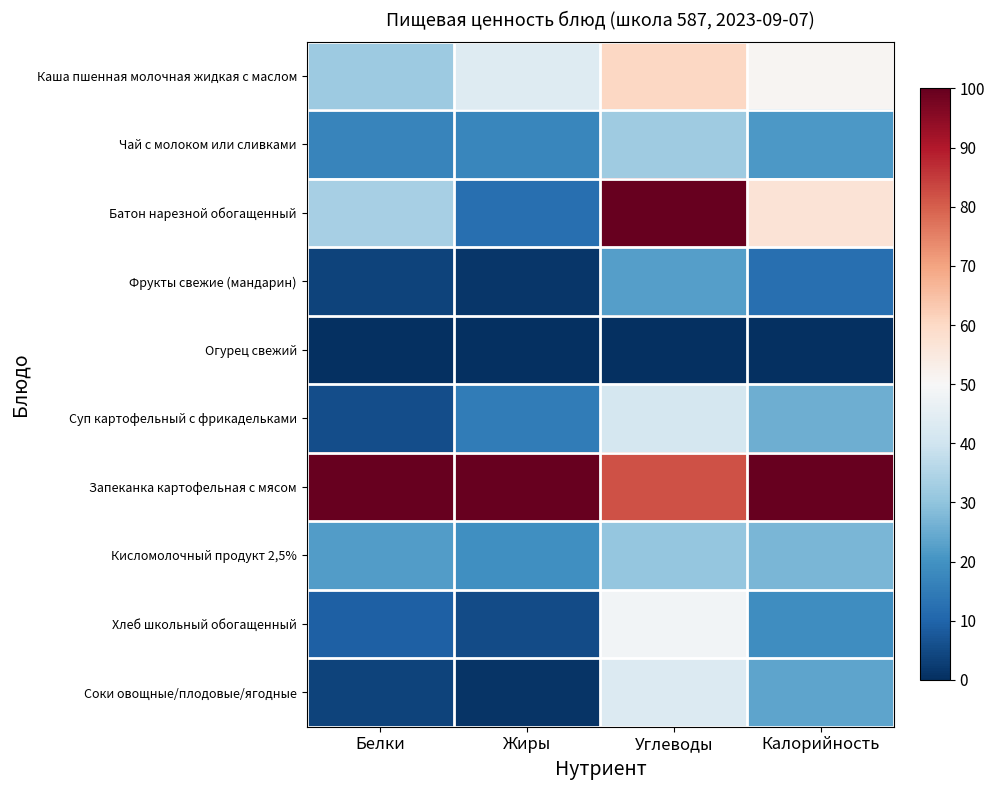

List the series in order of their peak value, lowest first.

Огурец свежий, Фрукты свежие (мандарин), Кисломолочный продукт 2,5%, Чай с молоком или сливками, Суп картофельный с фрикадельками, Соки овощные/плодовые/ягодные, Хлеб школьный обогащенный, Каша пшенная молочная жидкая с маслом, Батон нарезной обогащенный, Запеканка картофельная с мясом